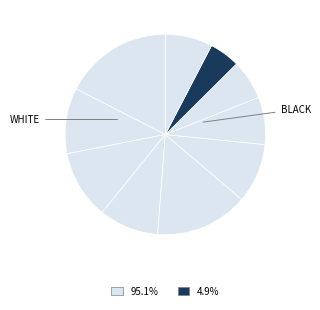

To the nearest percent, what is the difference between the largest and smallest slice percentages?

13%